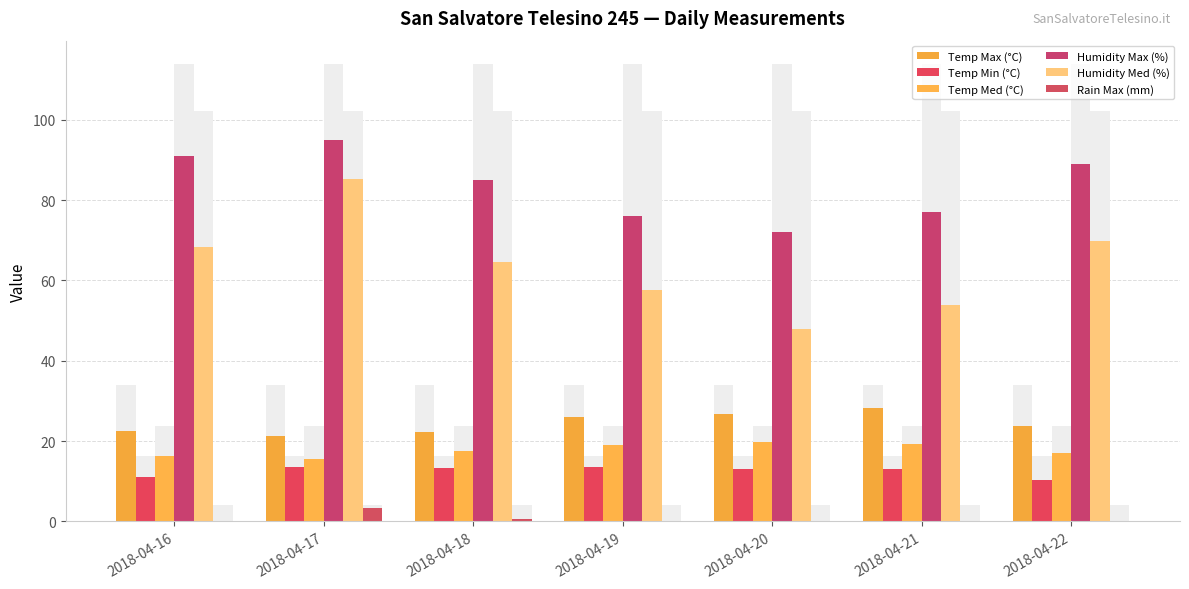

How many values in the Rain Max (mm) series exceed 0?

2